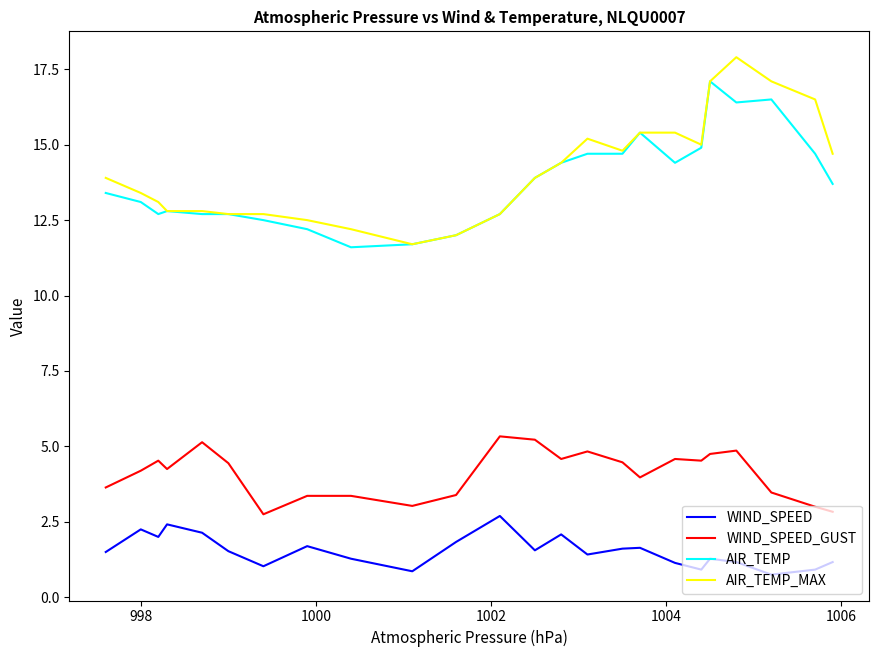

What is the sum of all WIND_SPEED_GUST values?

98.5